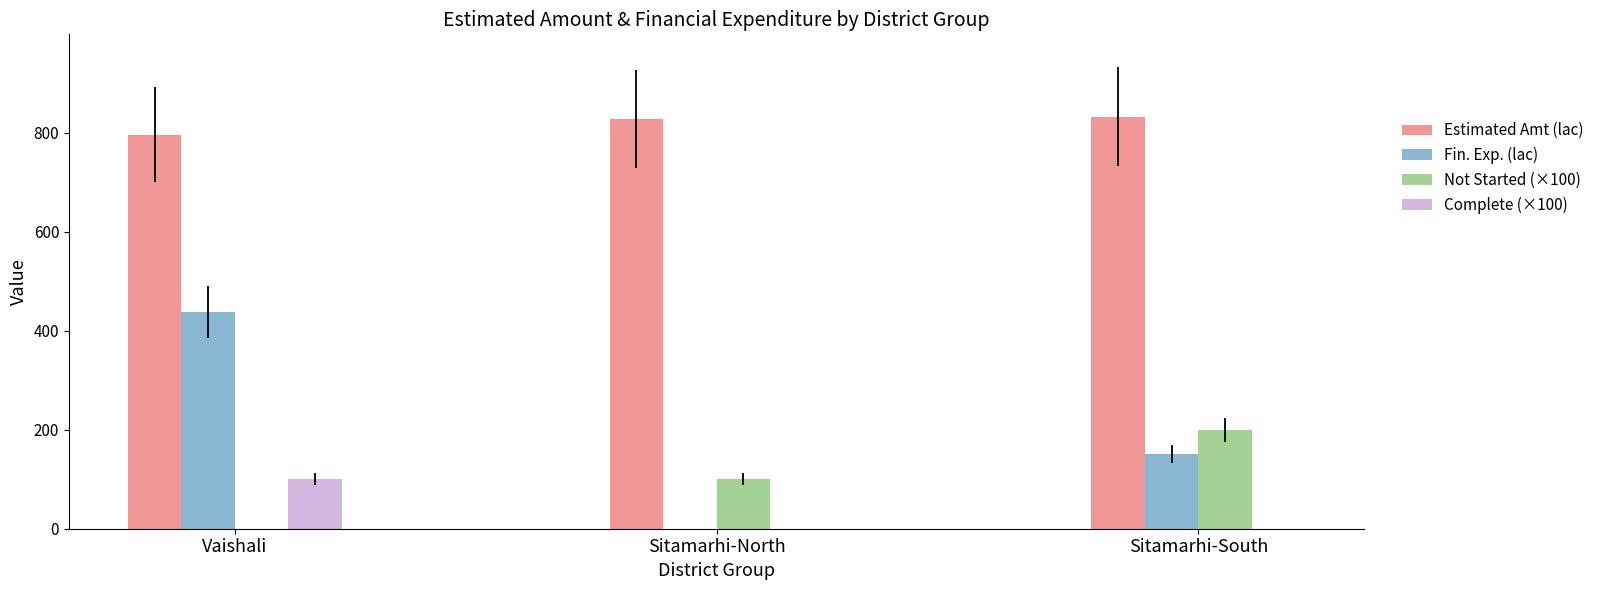

Is it true that Fin. Exp. (lac) equals 437.6 at Vaishali?

True